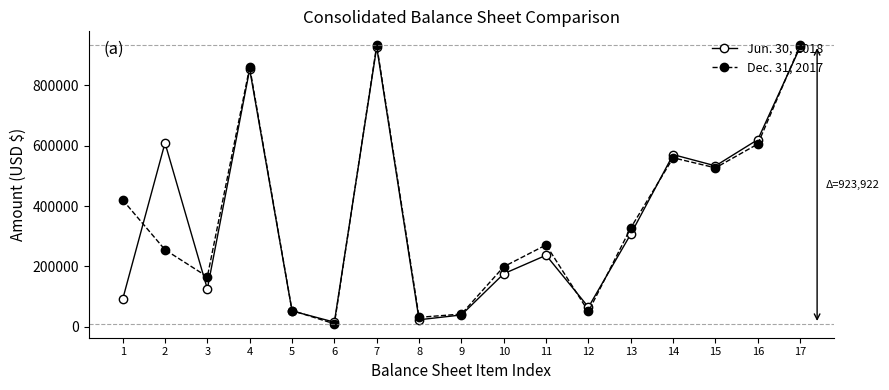

What is the value of the Dec. 31, 2017 point at the 16th from the left?

605726